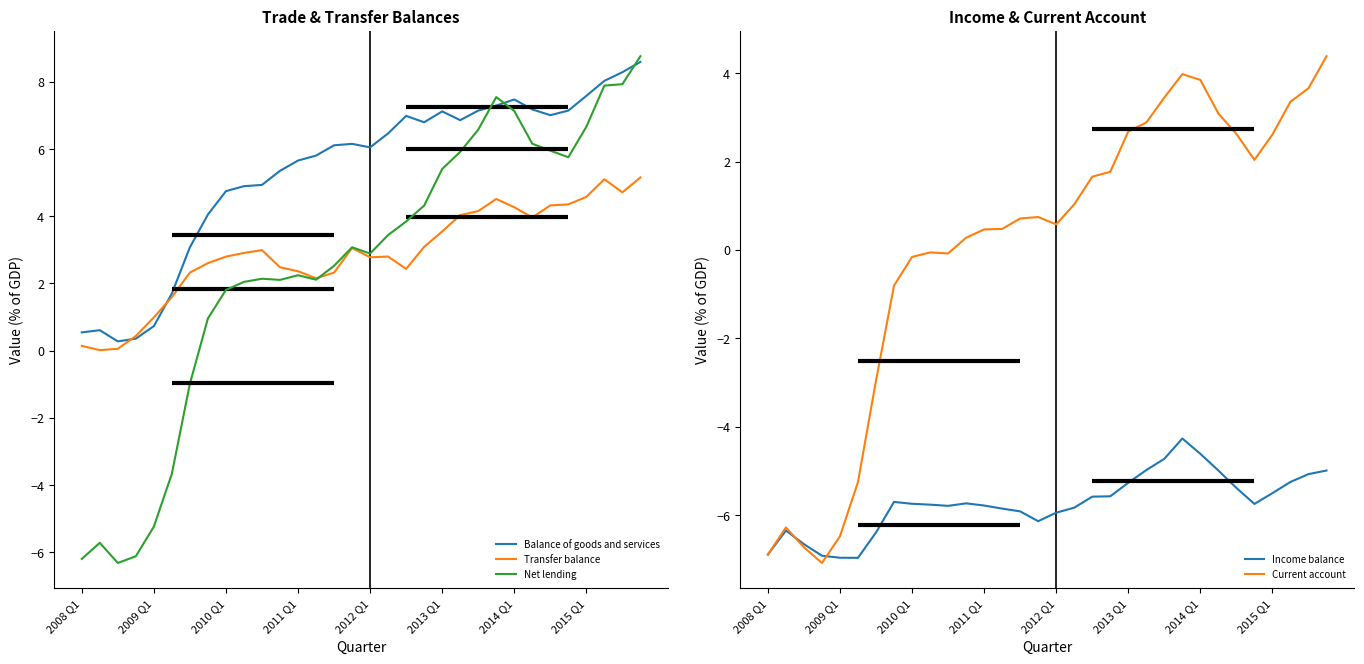

The value of Net lending at 2009 Q1 is -5.2. True or false?

True